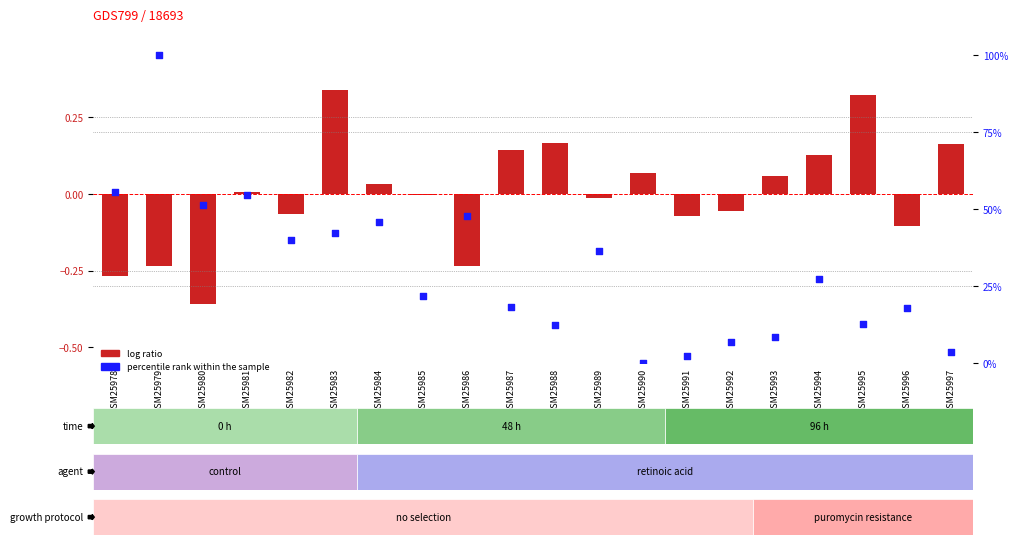

At how many categories does at least one series exceed 5?

17